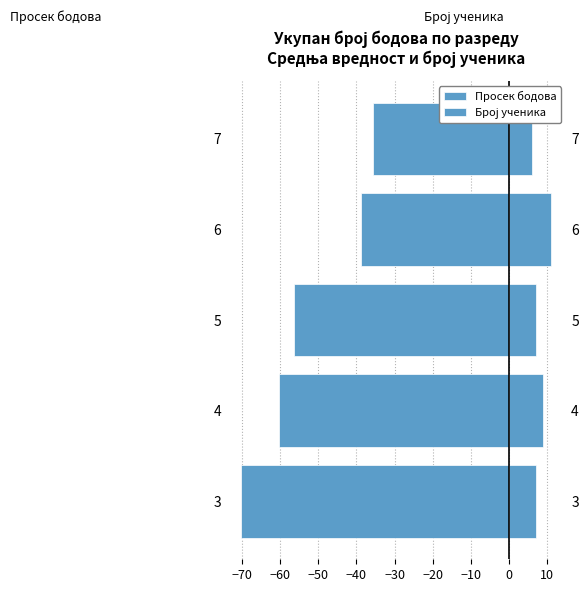

What is the sum of the Просек бодова values at 7 and 4?

-96.0